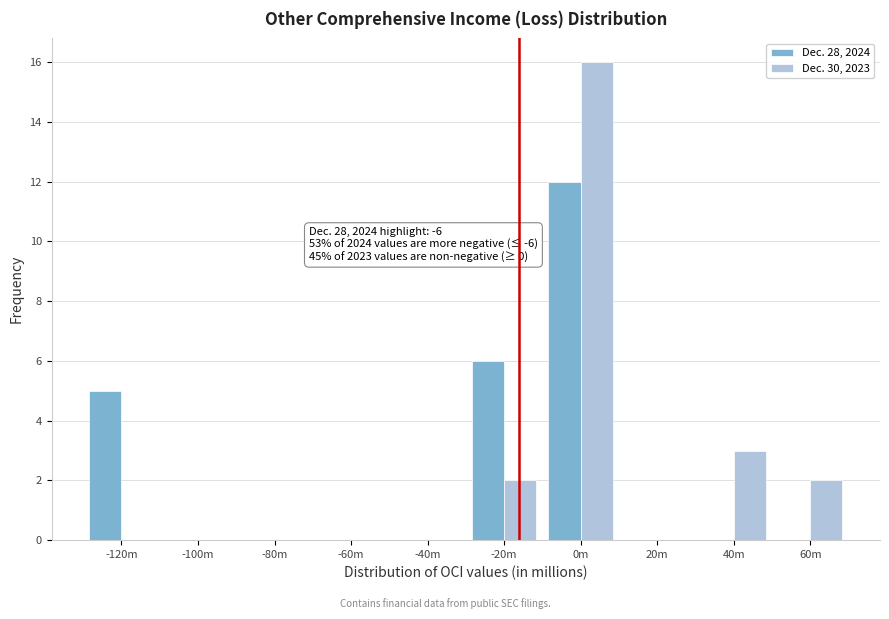

Reading left to right, extract all data points from this chart.

Dec. 28, 2024: -120m=5	-100m=0	-80m=0	-60m=0	-40m=0	-20m=6	0m=12	20m=0	40m=0	60m=0
Dec. 30, 2023: -120m=0	-100m=0	-80m=0	-60m=0	-40m=0	-20m=2	0m=16	20m=0	40m=3	60m=2